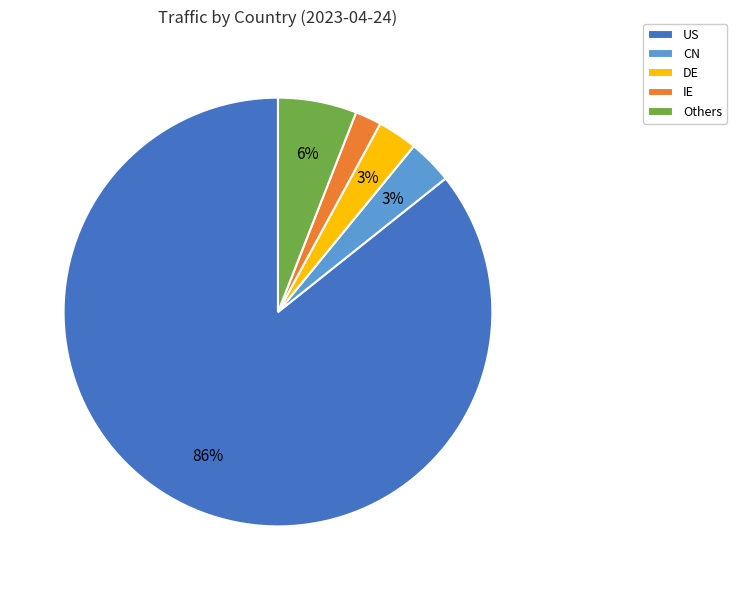

Which slice is the smallest?

IE